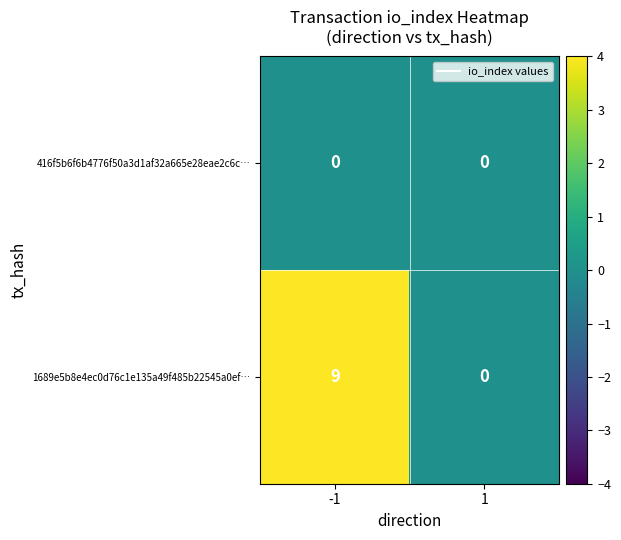

What value does the 1689e5b8e4ec0d76c1e135a49f485b22545a0ef… series have at -1?

9